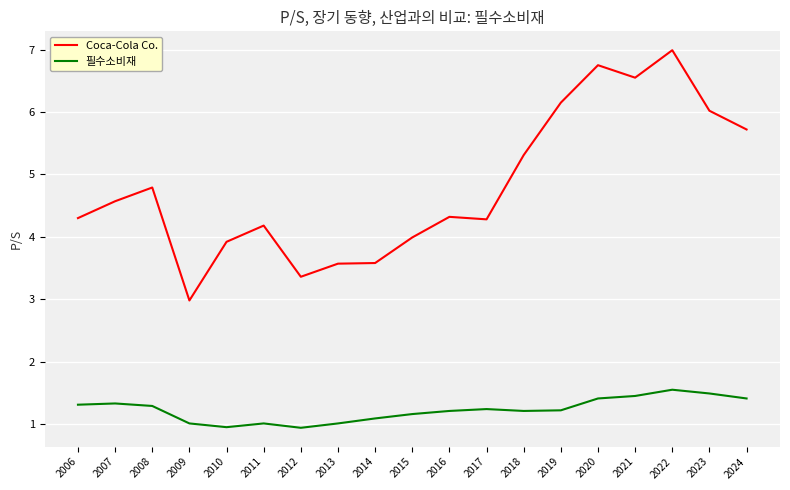

The 필수소비재 series shows 1.7 at 2013. True or false?

False